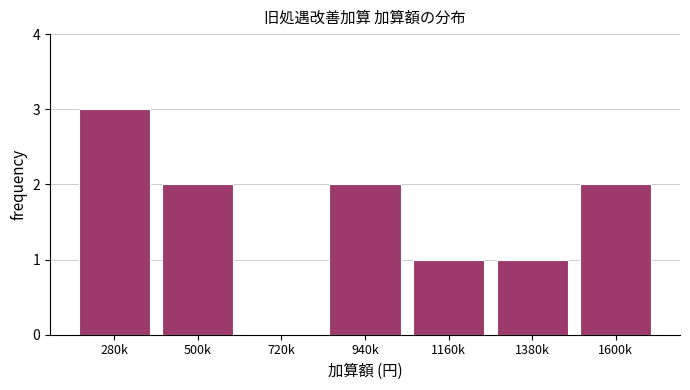

Reading left to right, transcribe all the data shown in this chart.

280k=3	500k=2	720k=0	940k=2	1160k=1	1380k=1	1600k=2